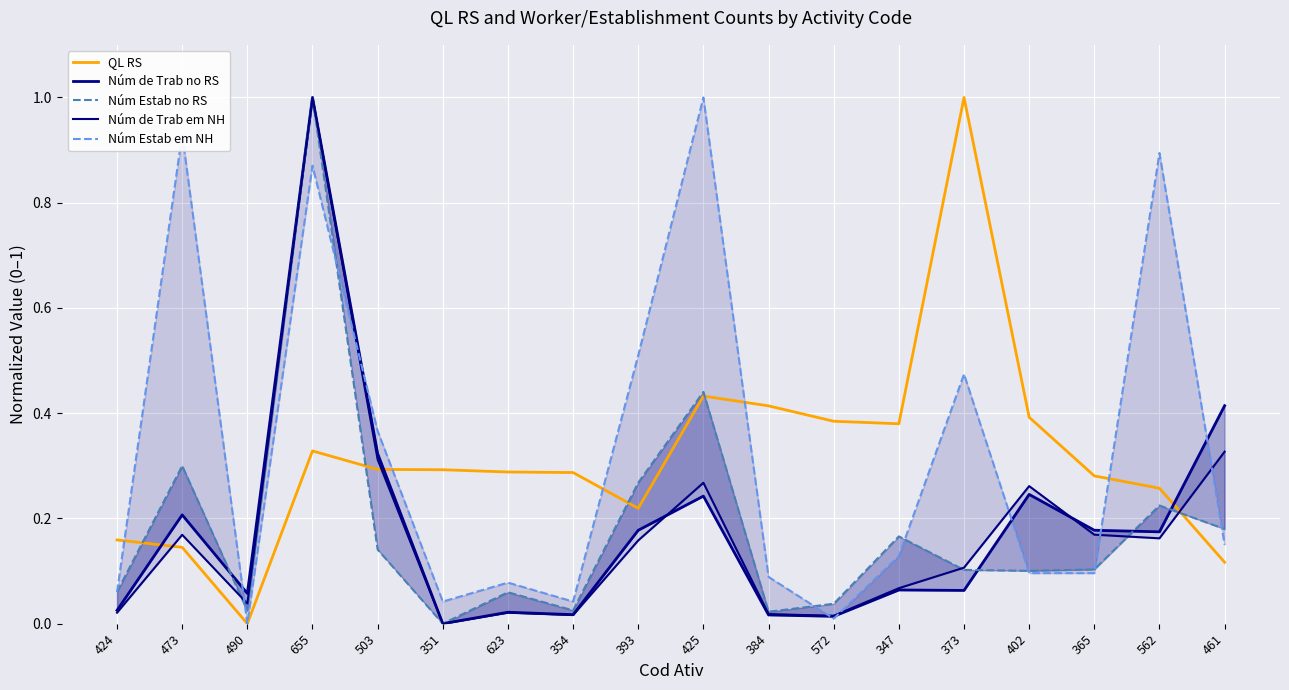

What position from the right is 572?

7